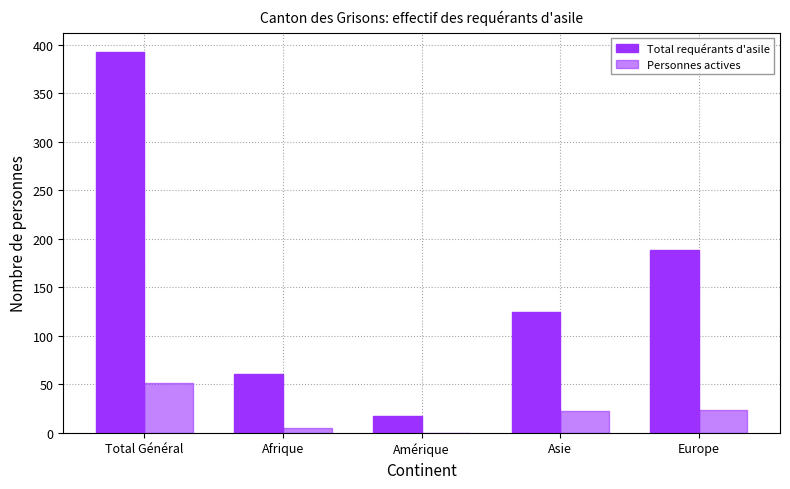

How many groups of bars are there?

5